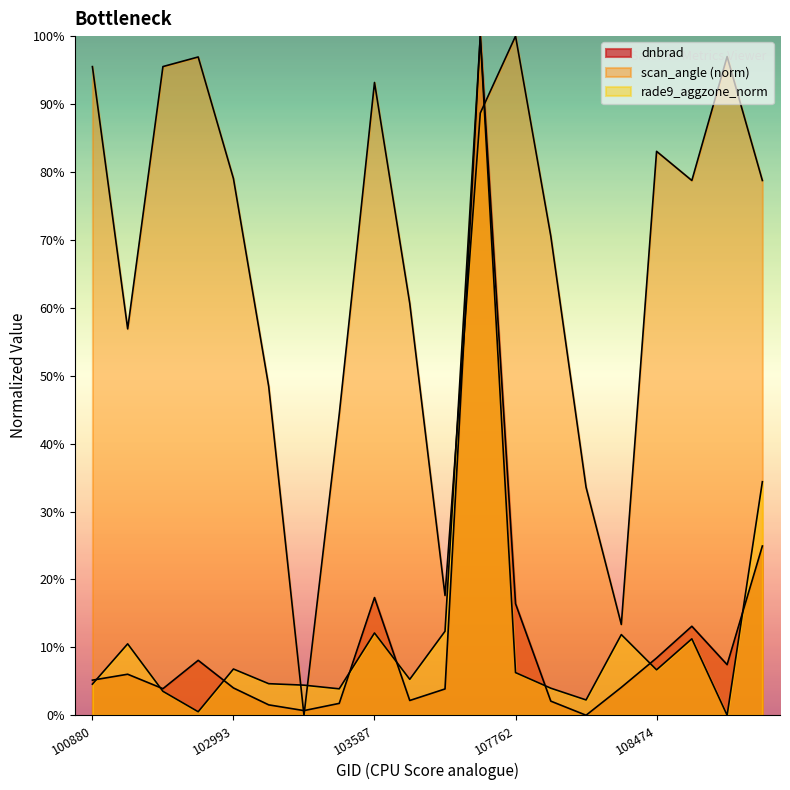

How many values in the rade9_aggzone_norm series exceed 0?

19